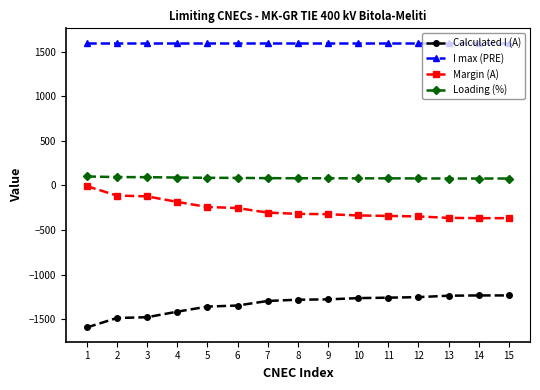

Rank the series at 7 from lowest to highest value.

Calculated I (A), Margin (A), Loading (%), I max (PRE)